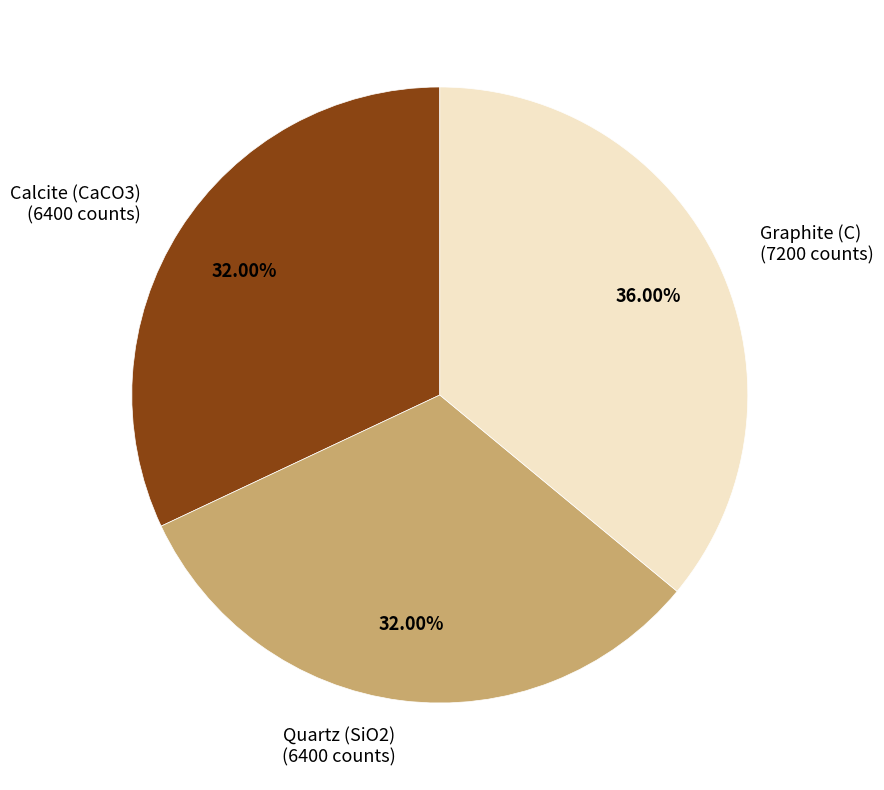

Is there a majority slice in this chart?

No